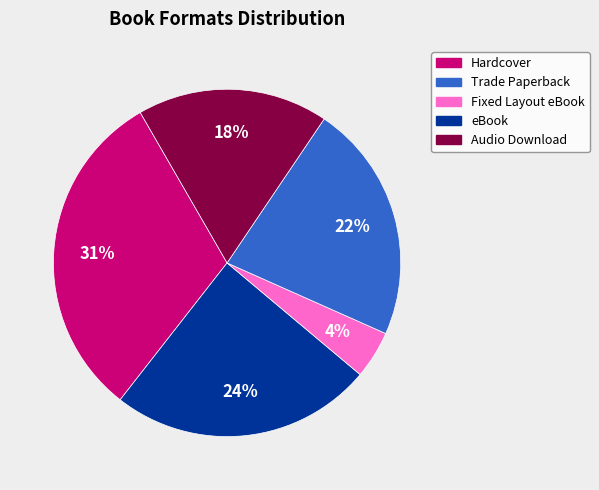

What is the largest slice in the pie chart?

Hardcover